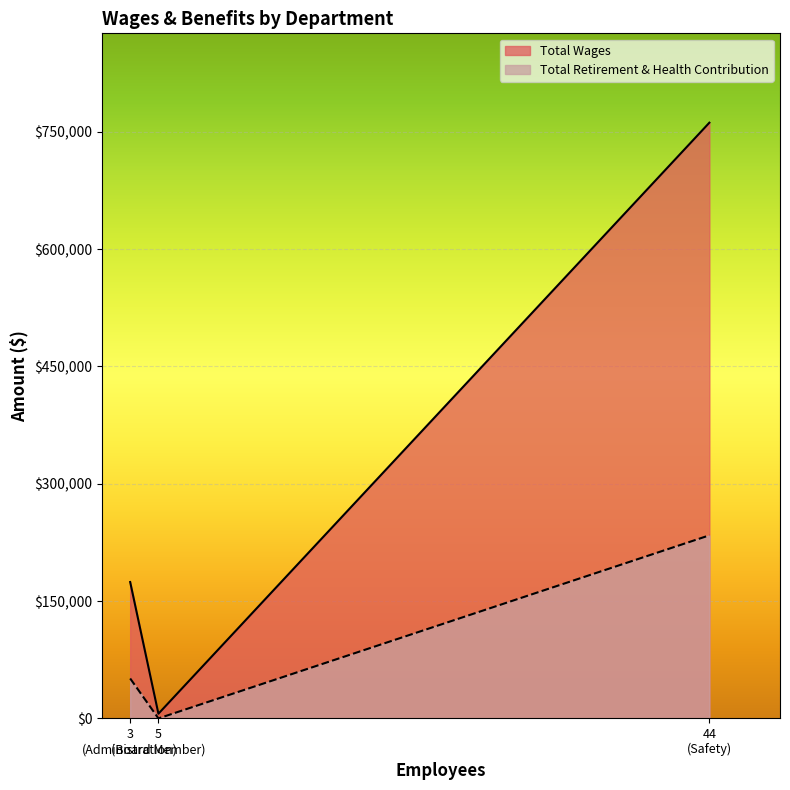

Which has a higher value, Safety or Board Member?

Safety